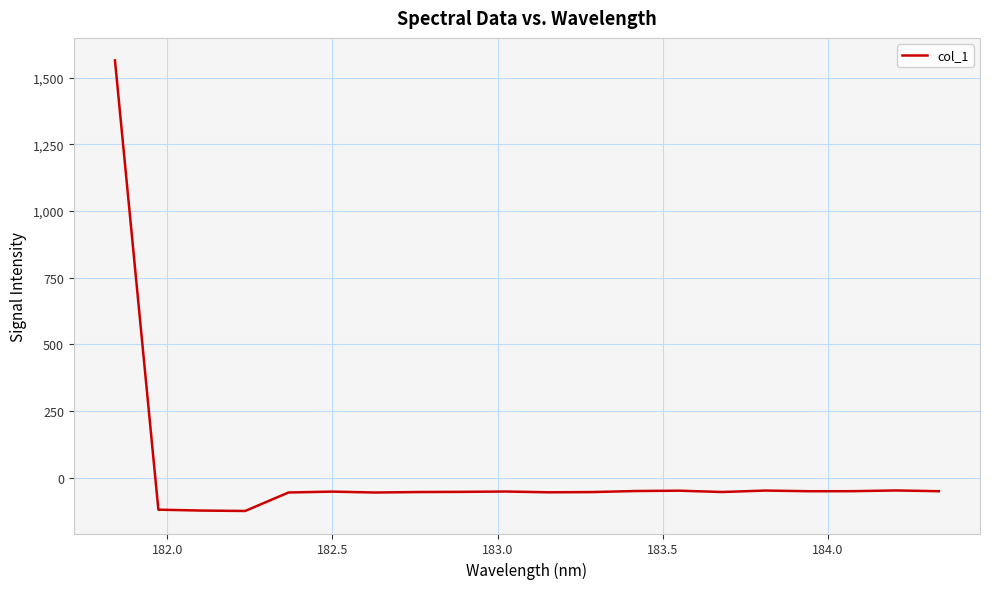

What is the difference between the maximum and minimum values?

1689.4